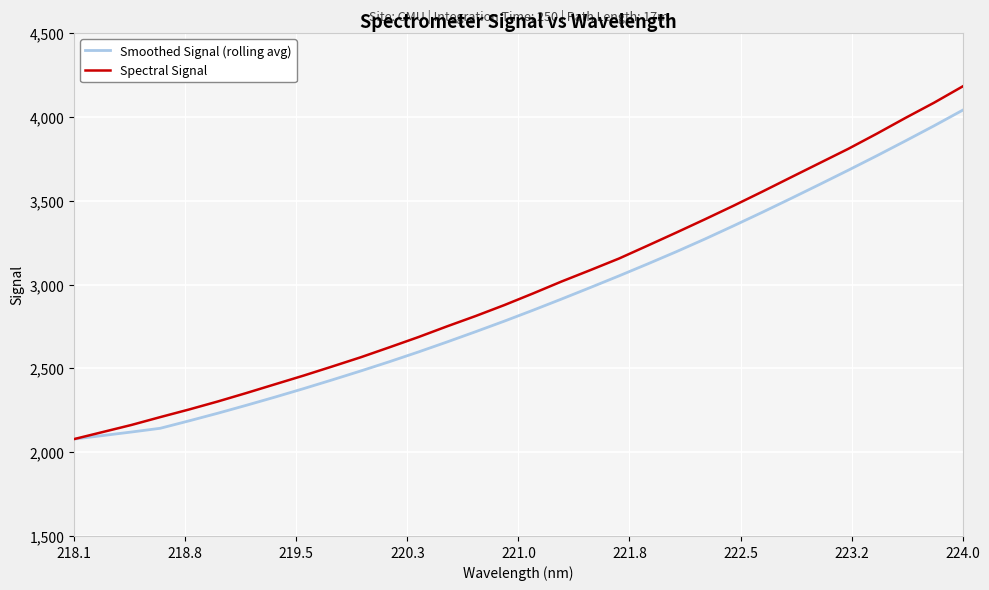

What is the greatest value displayed?

4182.6